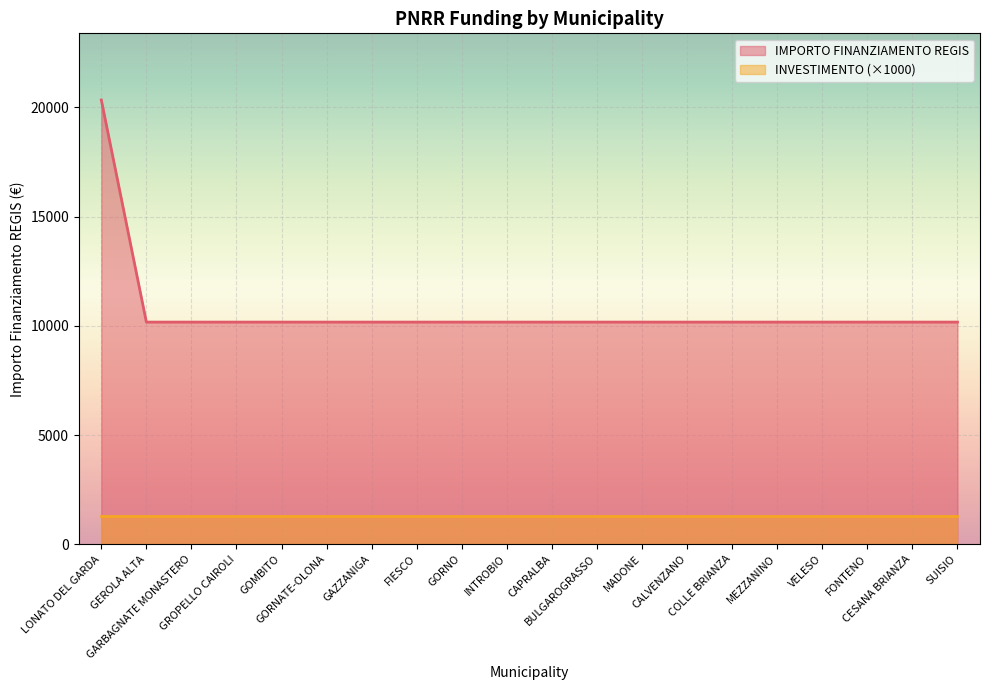

Does the chart display data point markers on the line(s)?

No